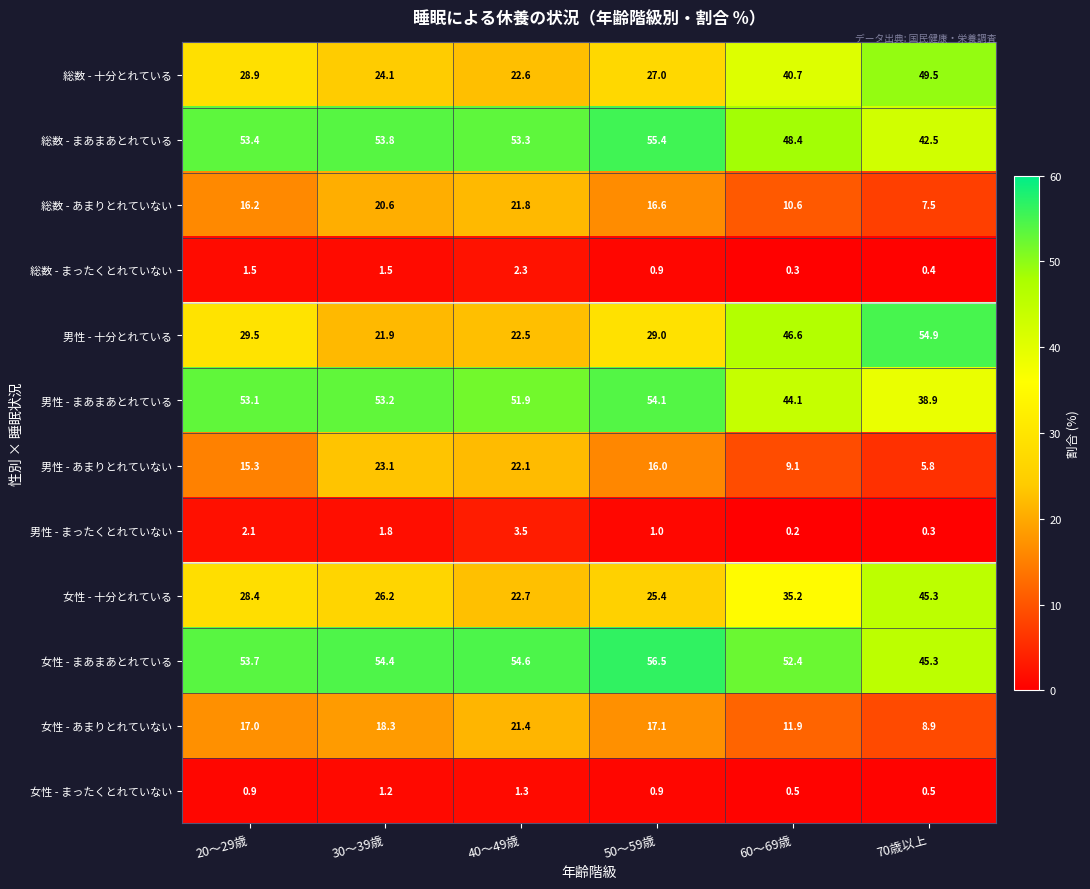

At how many categories does at least one series exceed 25?

6